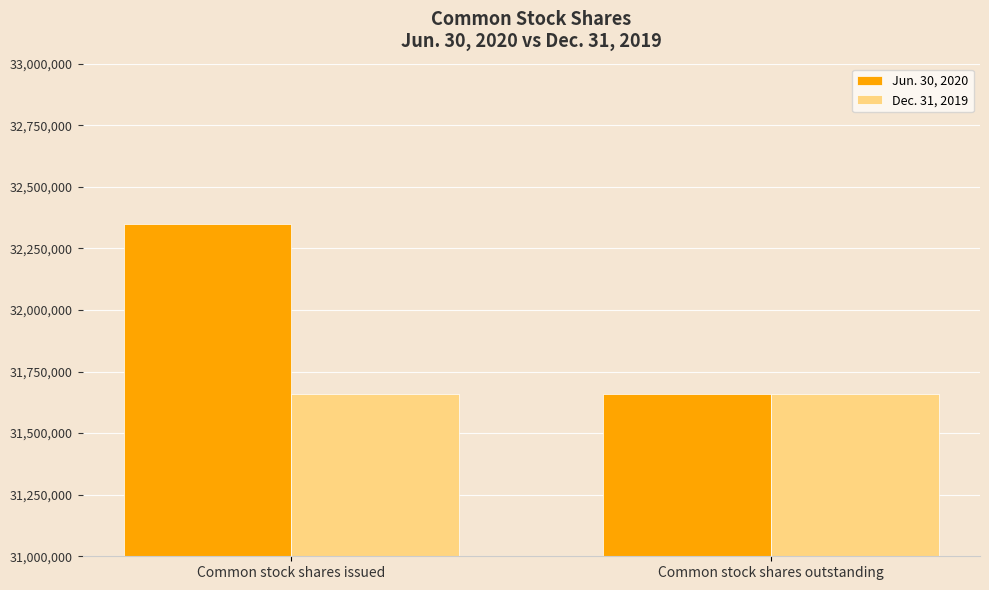

What position from the right is Common stock shares outstanding?

1